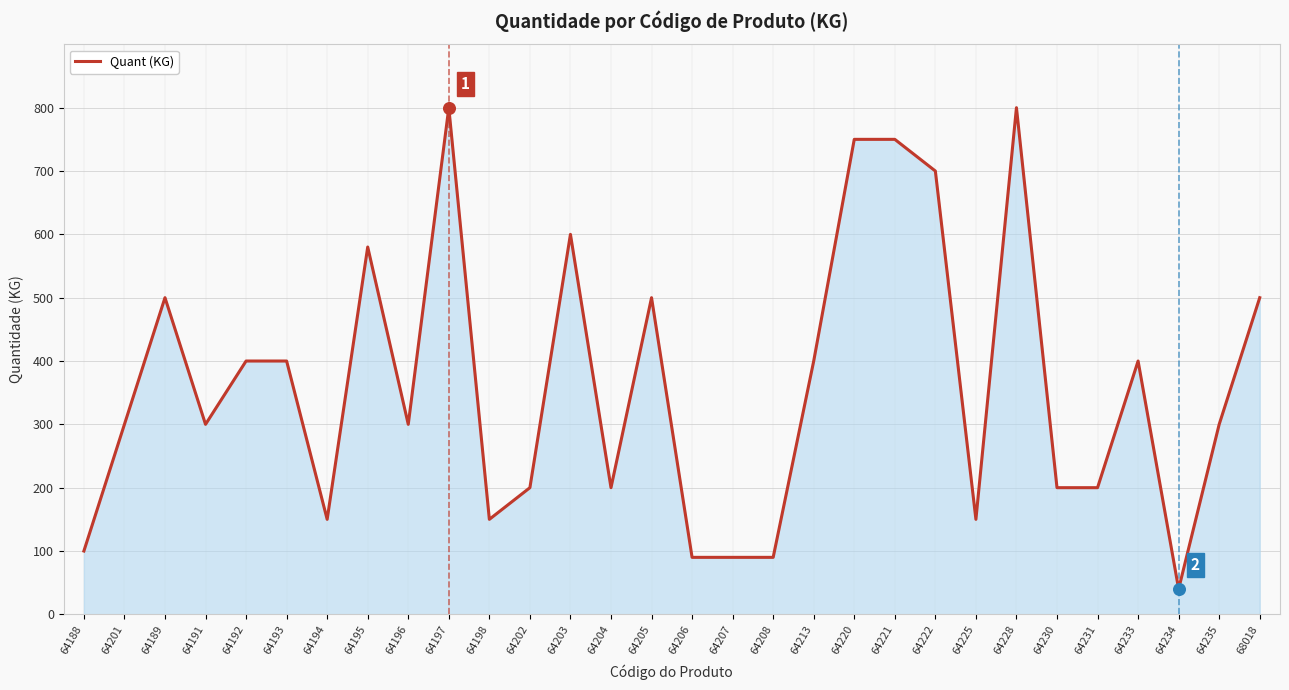

Approximately how many times larger is the value at 64231 compared to 64188?

2.0